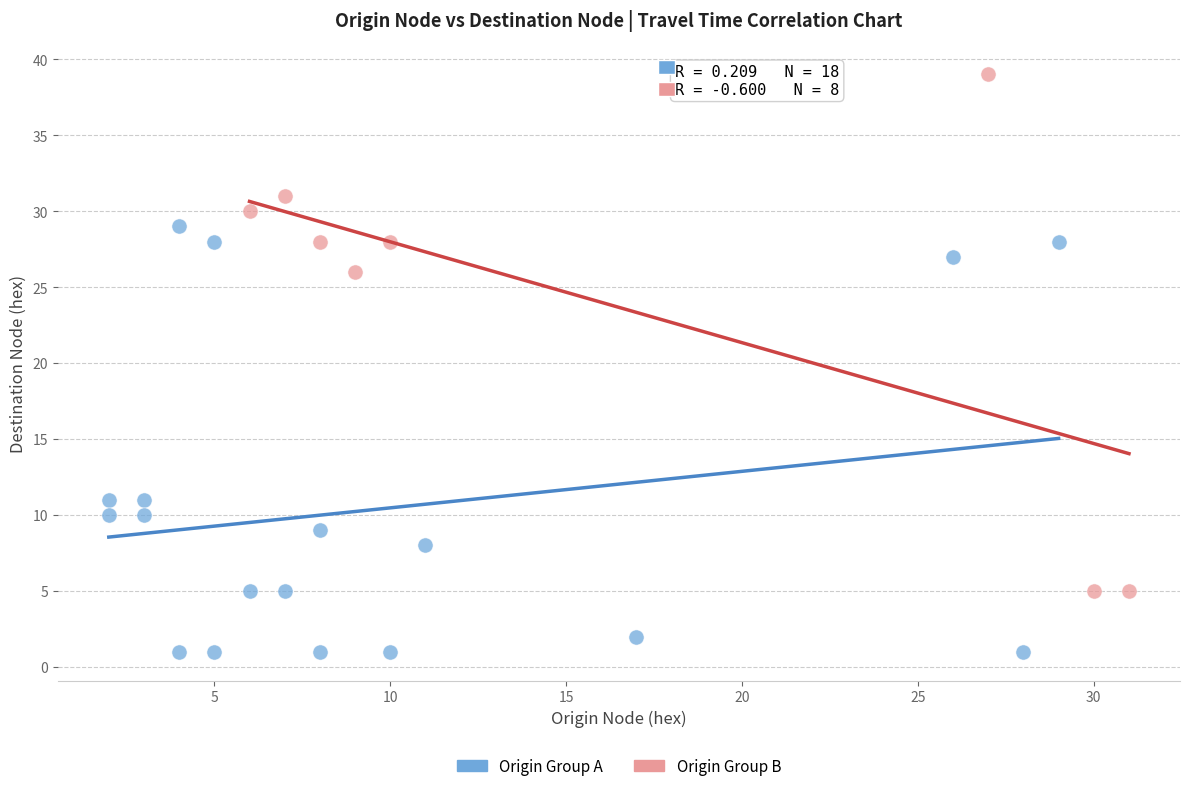

Which series reaches the maximum Y coordinate?

Origin Group B